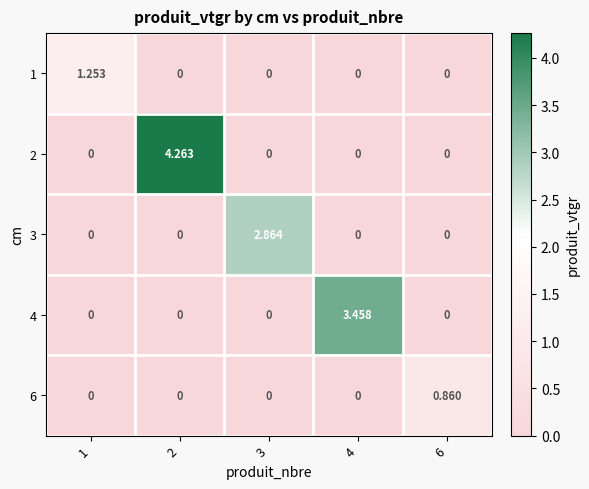

Between 1 and 4, which series saw the biggest shift?

4